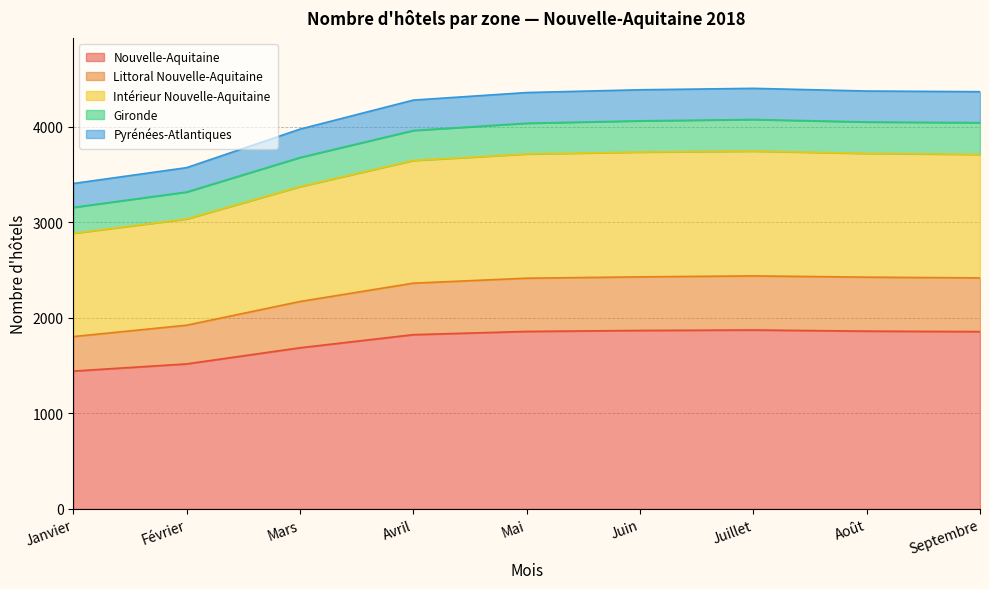

What is the total value across all series at Août?

4373